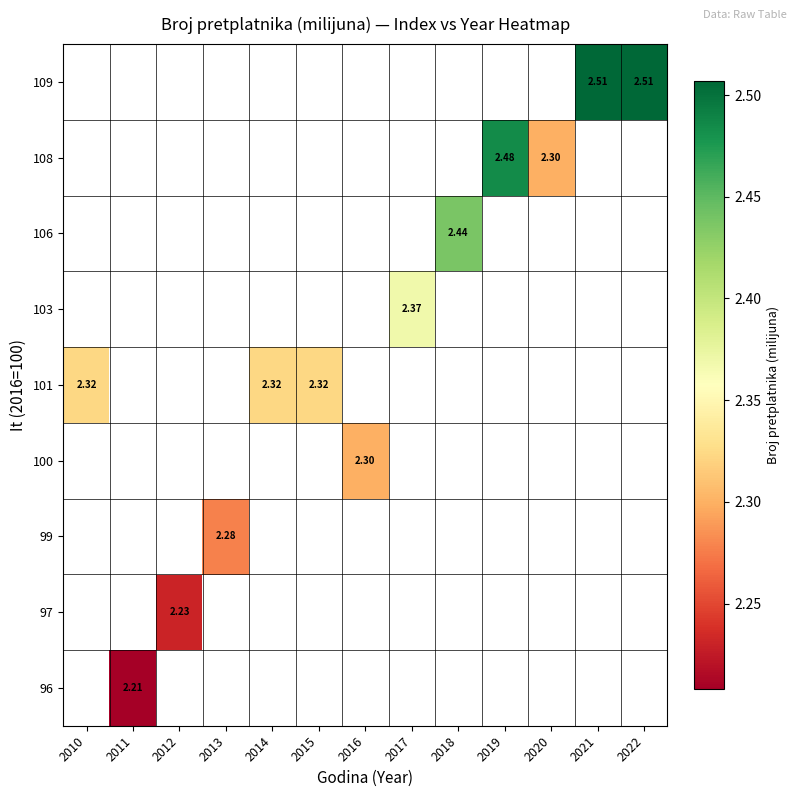

How many data points does each series have?

13